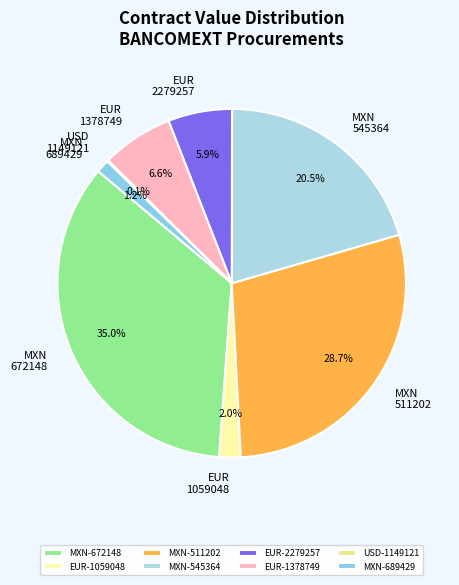

Approximately how many times larger is the value at MXN-689429 compared to EUR-2279257?

0.2